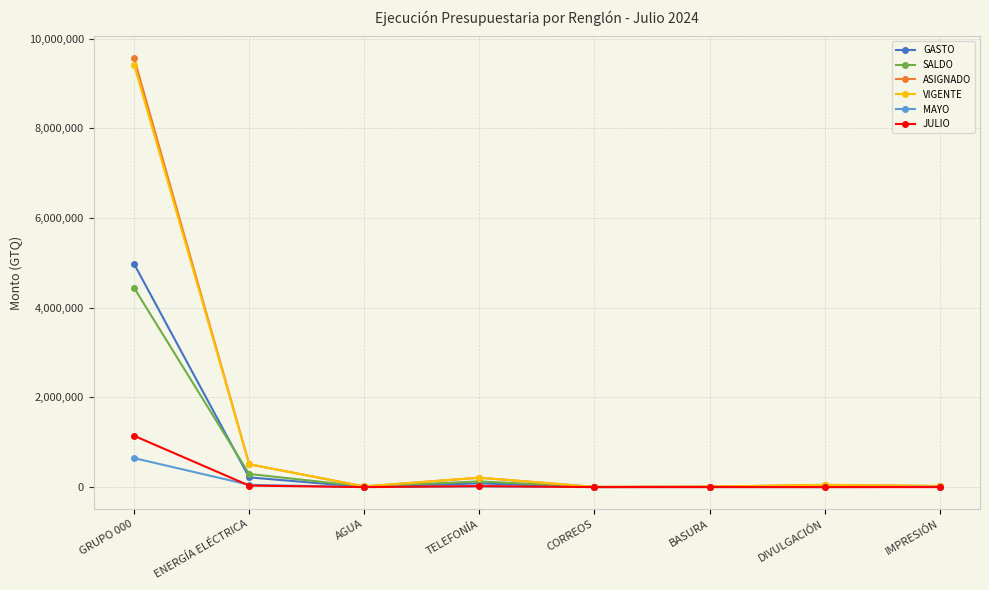

Which category has the highest value across all series?

GRUPO 000